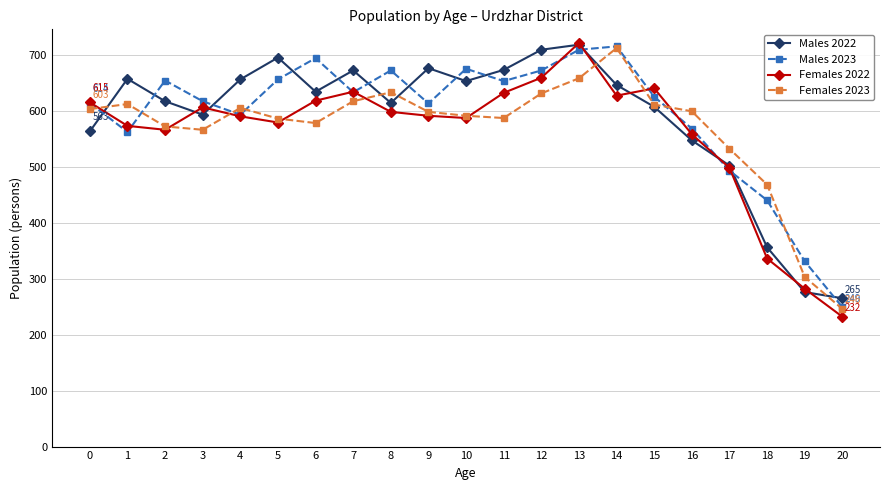

True or false: Females 2023 has a value of 896 at 16.

False